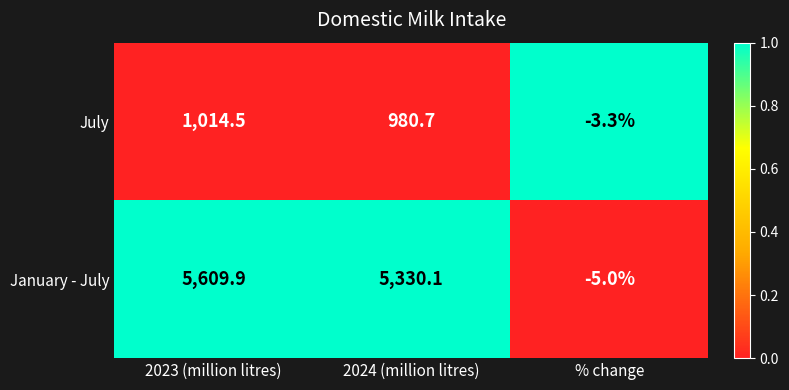

How many data points does each series have?

3